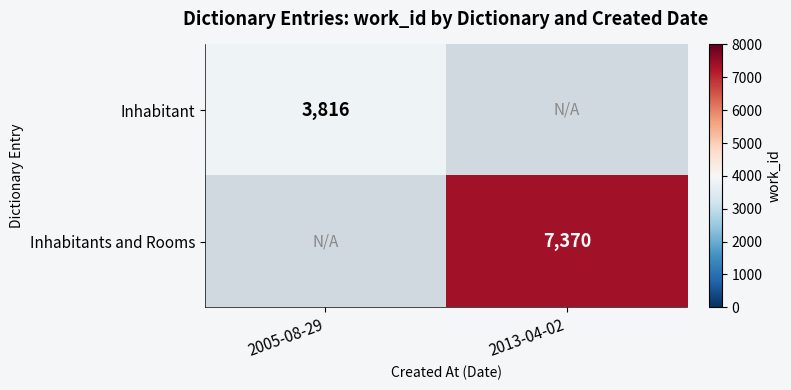

How many series are shown in this chart?

2